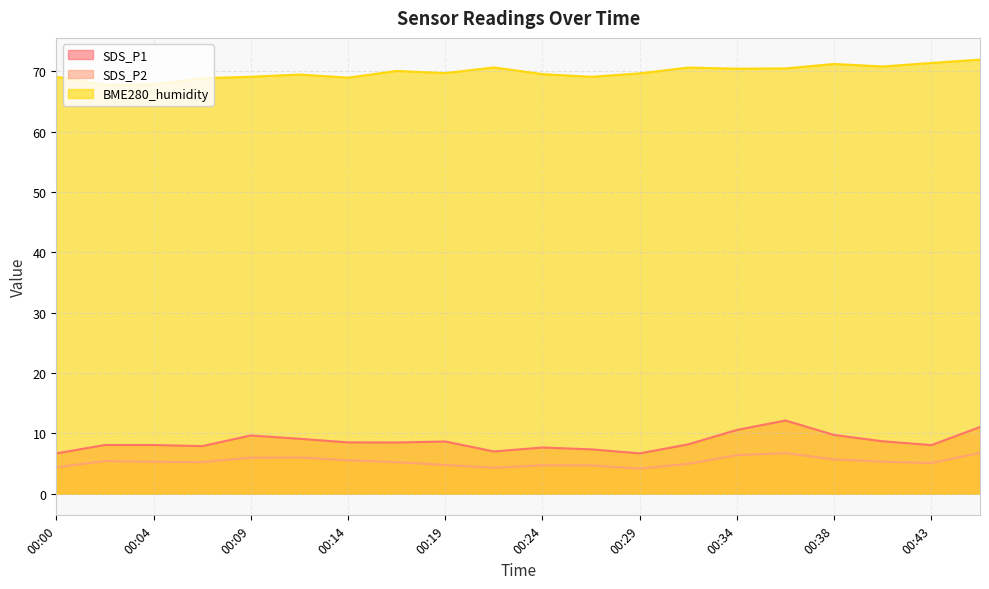

True or false: BME280_humidity and SDS_P2 cross at least once.

False